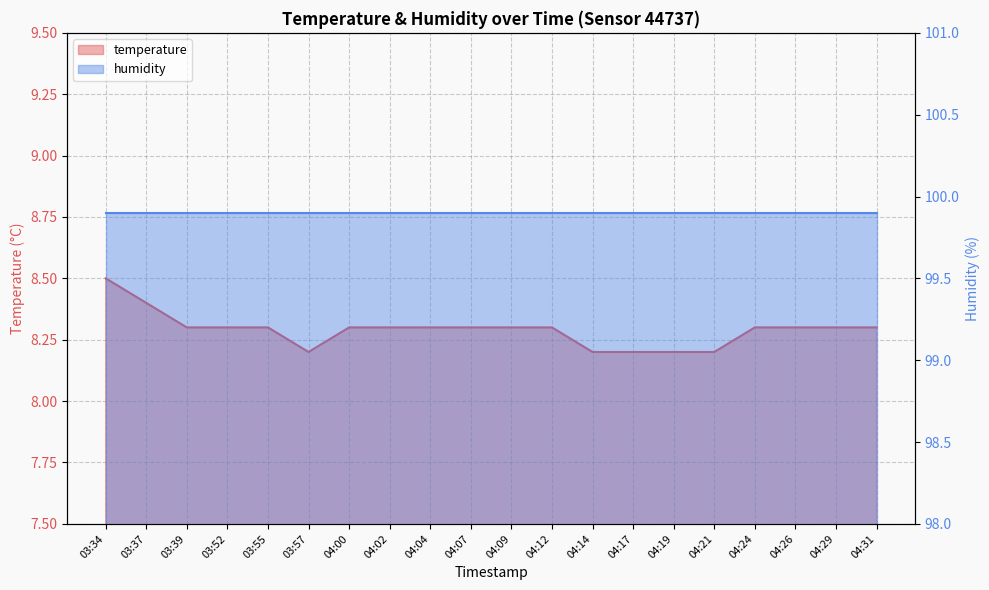

What is the ratio of the value at 04:26 to the value at 04:14?

1.0